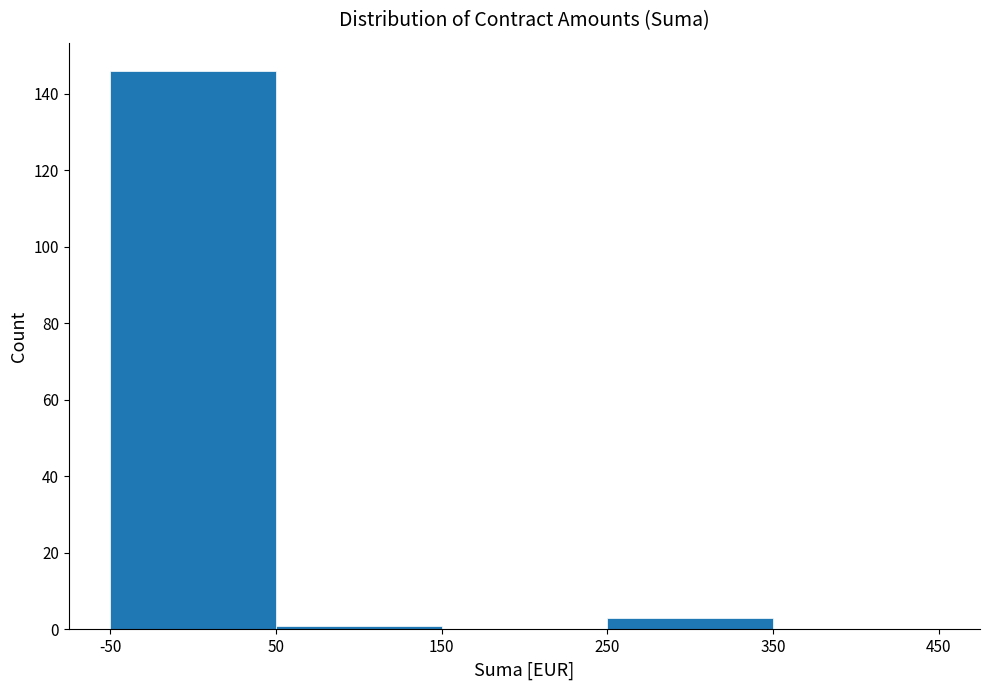

What is the height of the bar covering 250 to 350 on the x-axis? The values are not printed on the chart, so give them approximately, as read against the axis.

4